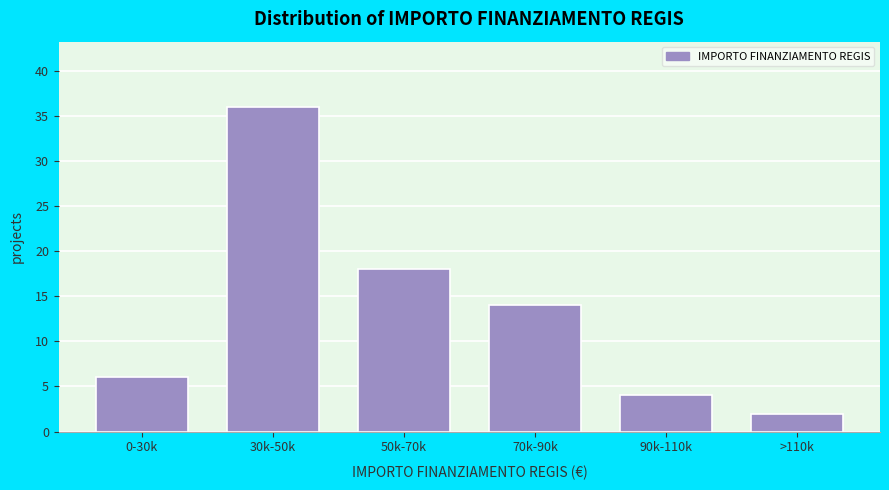

Reading left to right, what are all the values shown in this chart?

0-30k=6	30k-50k=36	50k-70k=18	70k-90k=14	90k-110k=4	>110k=2